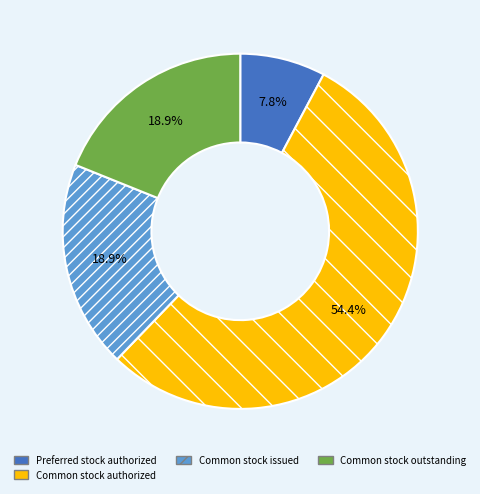

What is the smallest slice in the pie chart?

Preferred stock authorized